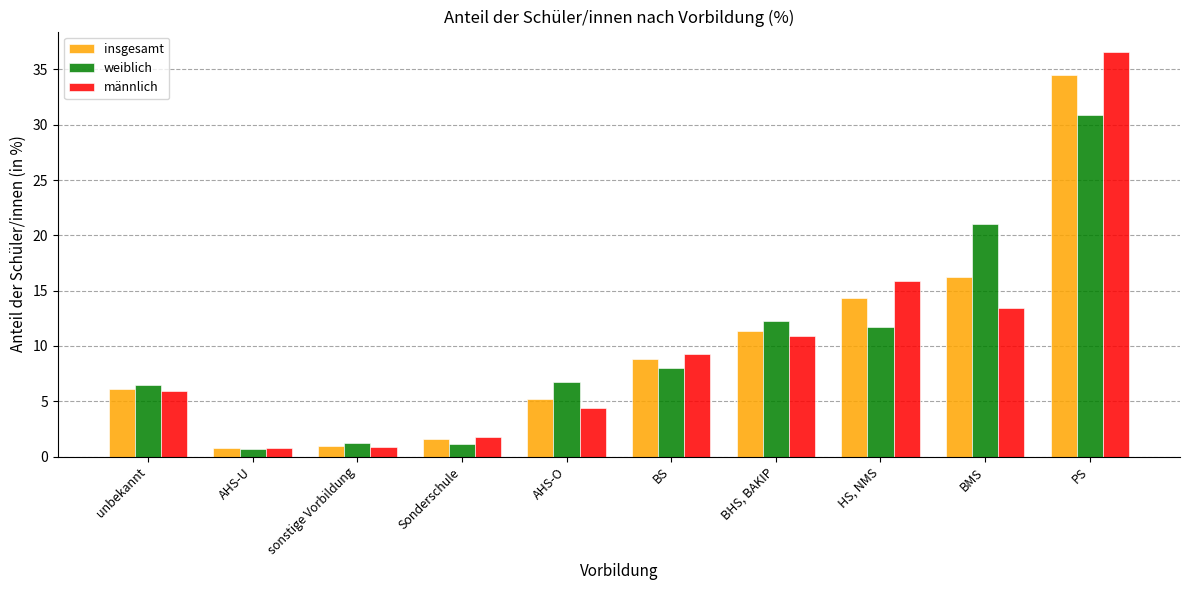

What is the minimum value for insgesamt?

0.8